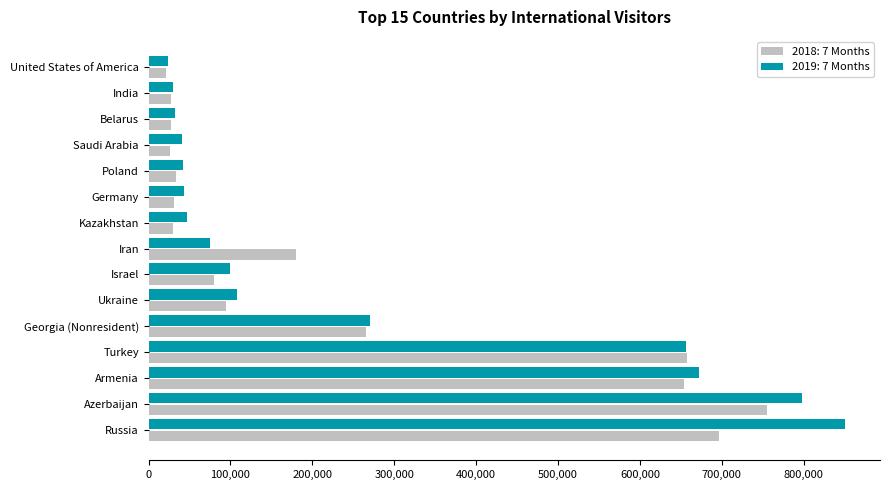

What is the spread (max minus min) of values at Russia?

153817